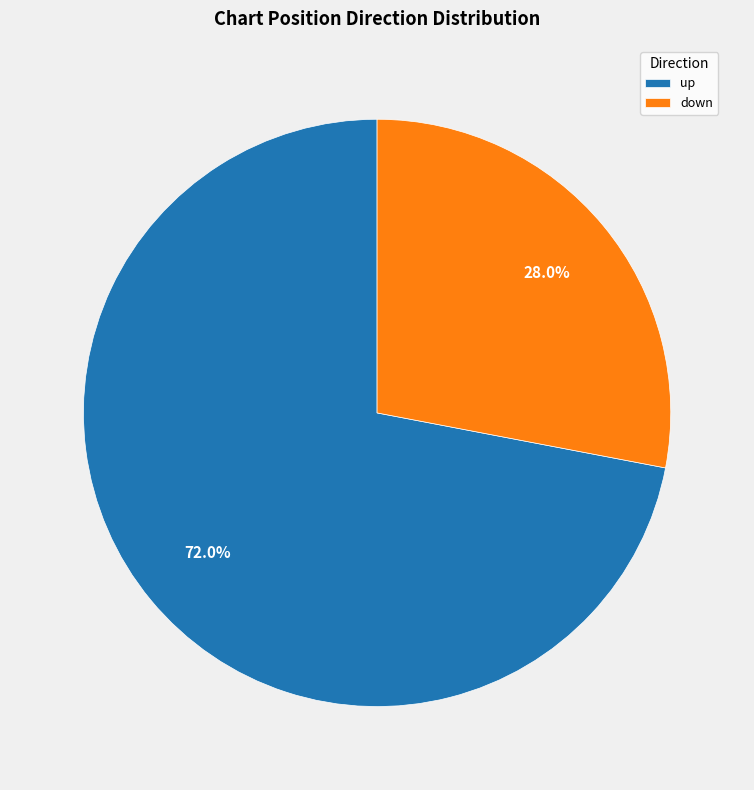

Which category accounts for the majority?

up